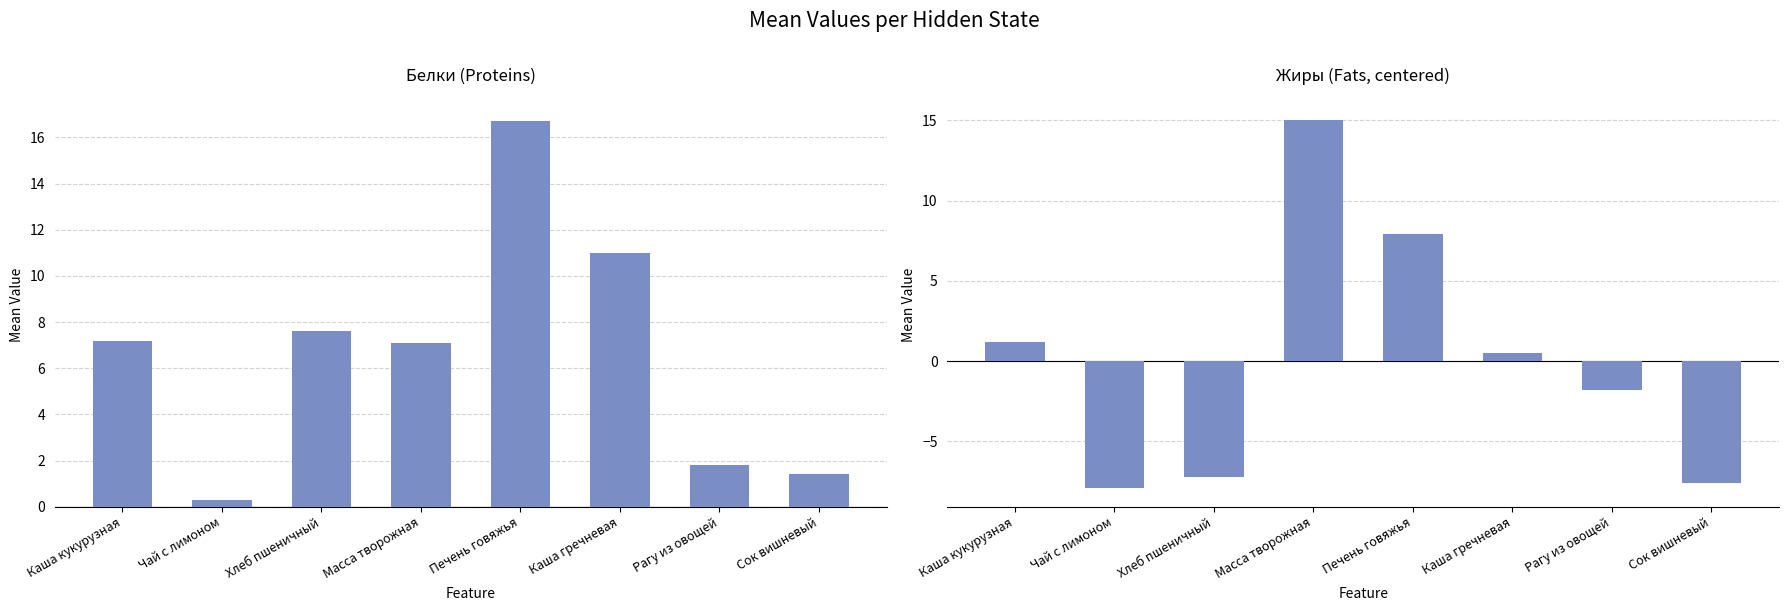

At Хлеб пшеничный, list the series in order from largest to smallest.

Белки, Жиры